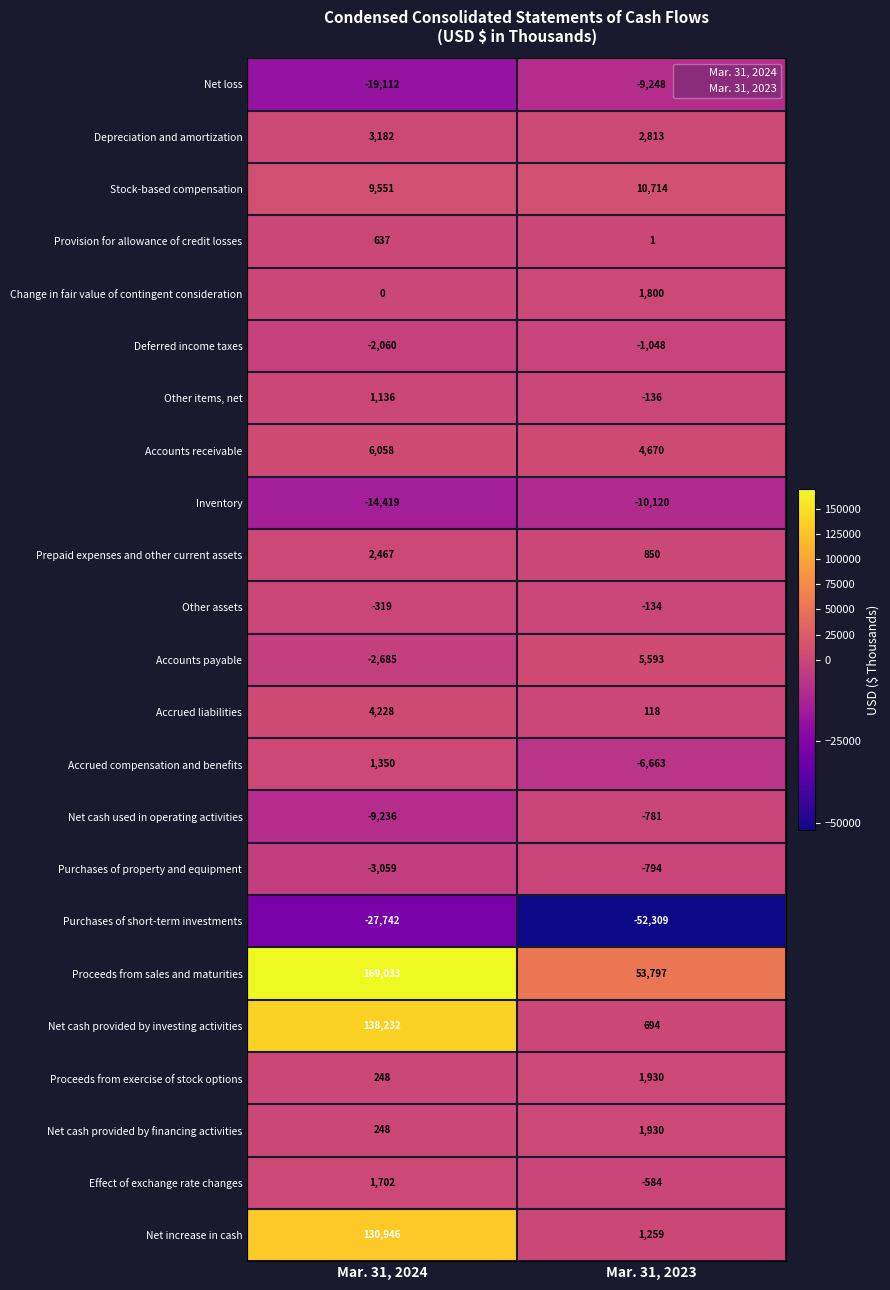

Which series changed the most between Mar. 31, 2024 and Mar. 31, 2023?

Net cash provided by investing activities